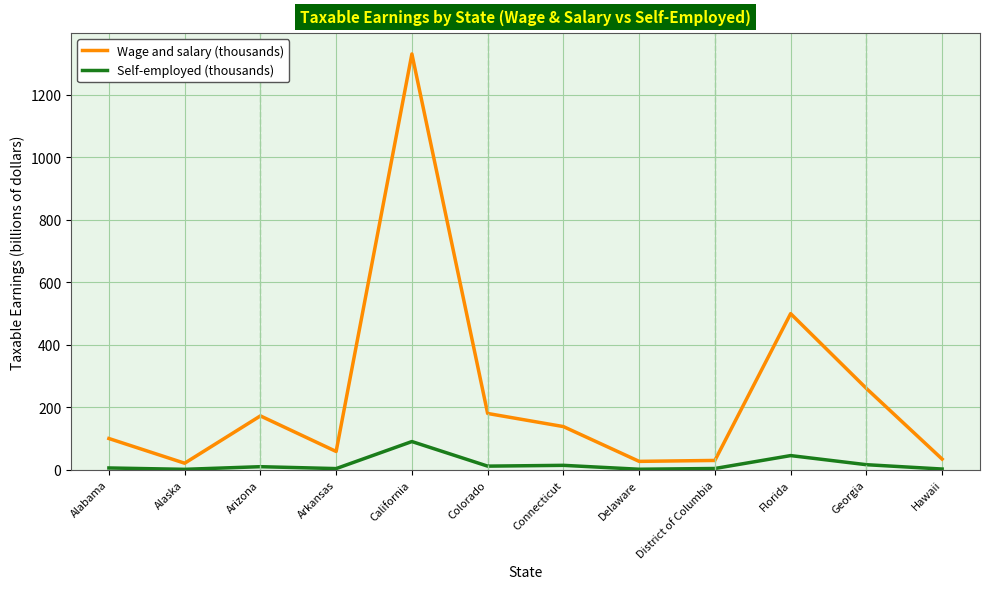

What is the sum of the Wage and salary (thousands) values at Georgia and District of Columbia?

290.0